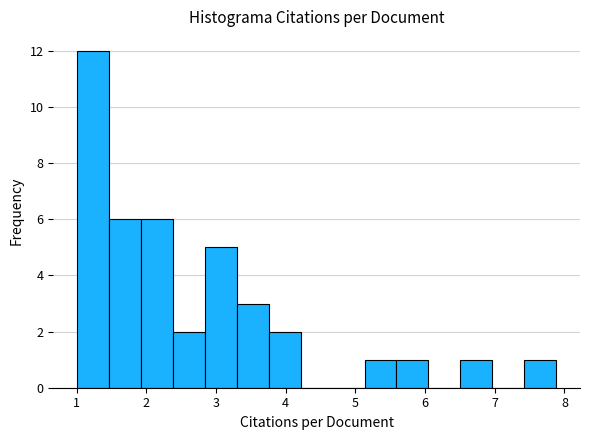

Reading left to right, list every bar in this chart as the range it spans on the x-axis followed by its height. Neither the bar edges nor the heights are printed on the chart, so give them approximately, as read against the axes.

1.0 to 1.5: 12
1.5 to 1.9: 6
1.9 to 2.4: 6
2.4 to 2.8: 2
2.8 to 3.3: 5
3.3 to 3.8: 3
3.8 to 4.2: 2
4.2 to 4.7: 0
4.7 to 5.1: 0
5.1 to 5.6: 1
5.6 to 6.0: 1
6.0 to 6.5: 0
6.5 to 7.0: 1
7.0 to 7.4: 0
7.4 to 7.9: 1